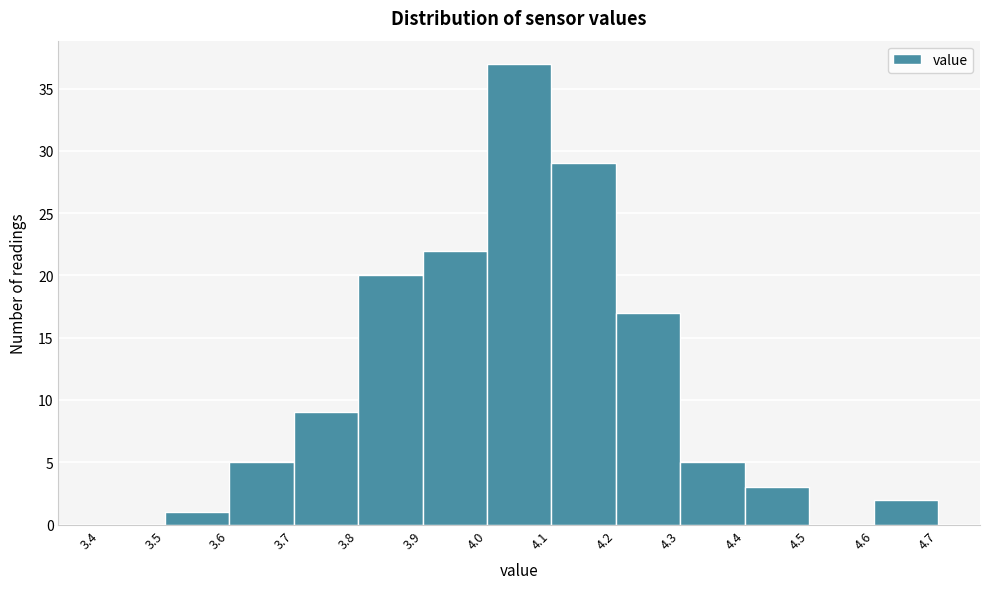

Reading left to right, transcribe this chart: for each bar, give the range it covers on the x-axis and its height. The values are not printed on the chart, so give them approximately, as read against the axis.

3.4 to 3.5: 0
3.5 to 3.6: 1
3.6 to 3.7: 5
3.7 to 3.8: 9
3.8 to 3.9: 20
3.9 to 4.0: 22
4.0 to 4.1: 37
4.1 to 4.2: 29
4.2 to 4.3: 17
4.3 to 4.4: 5
4.4 to 4.5: 3
4.5 to 4.6: 0
4.6 to 4.7: 2